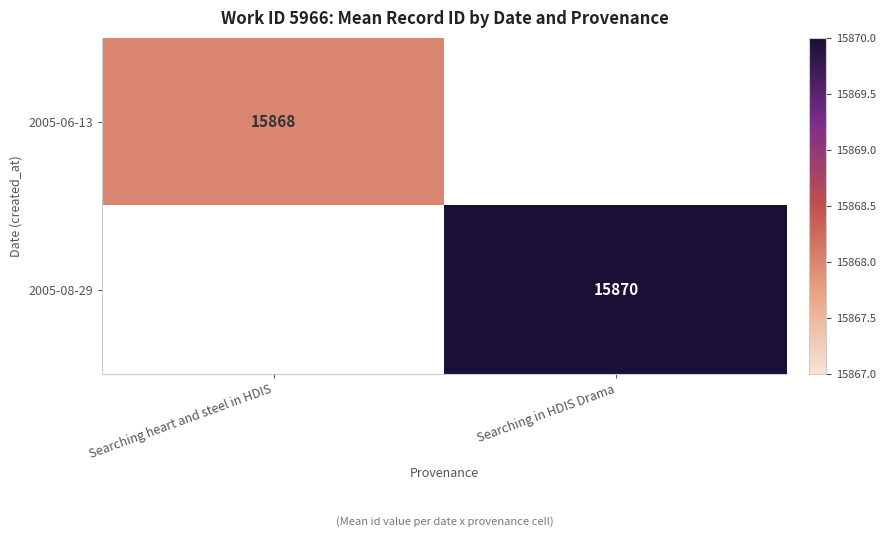

The value of 2005-08-29 at Searching in HDIS Drama is 15870. True or false?

True